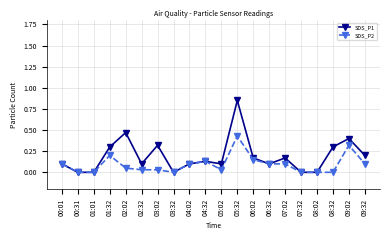

Which series has the largest total across all categories?

SDS_P1